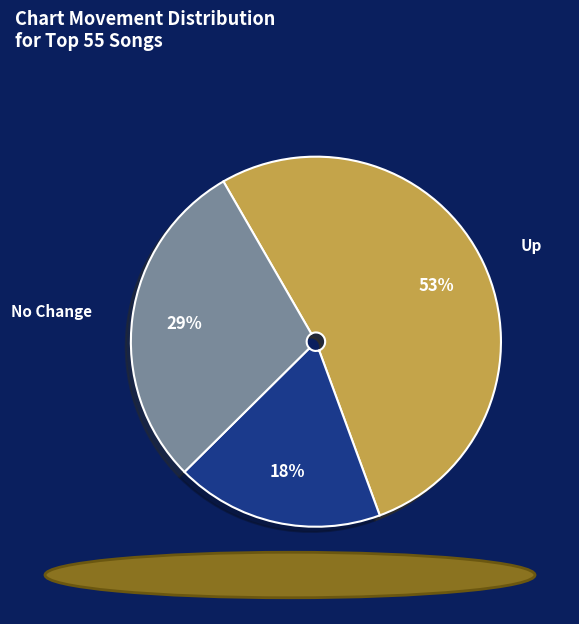

Does any single category account for the majority?

Yes